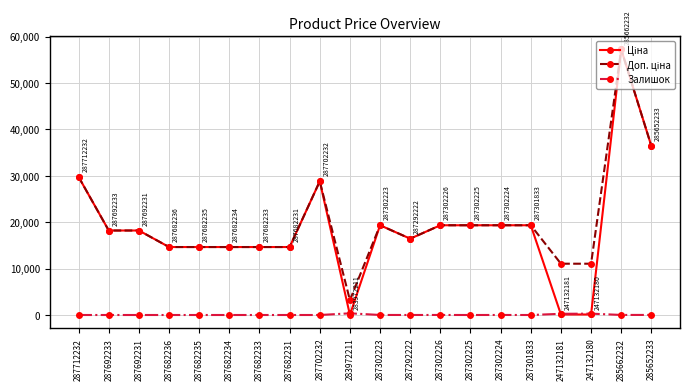

At how many categories does at least one series exceed 5327?

19